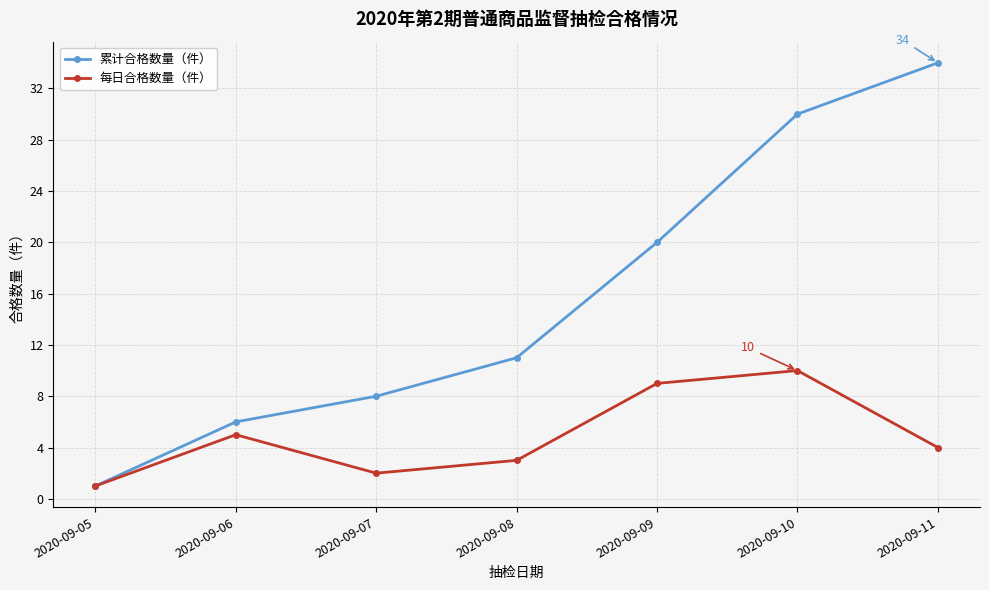

What is the value of the 累计合格数量（件） point at the 5th from the left?

20